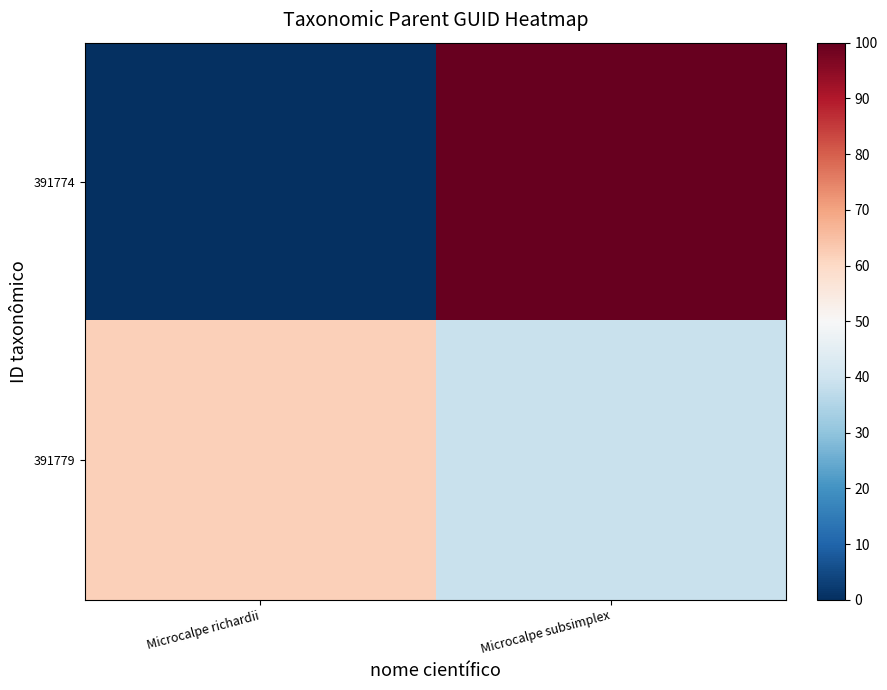

At which category is the sum across all series the highest?

Microcalpe subsimplex